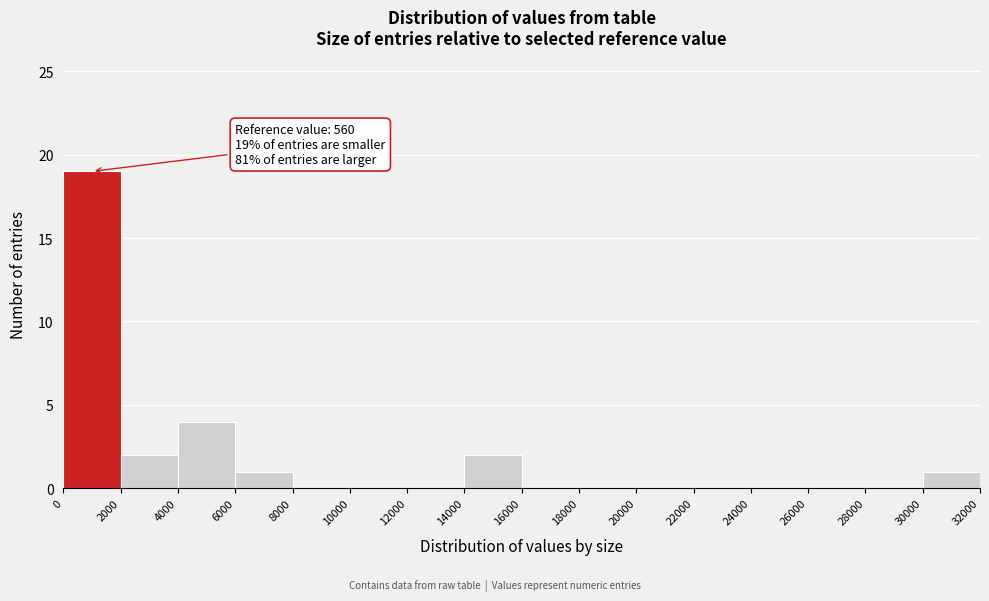

Over which range of the x-axis is the bar tallest?

0 to 2000